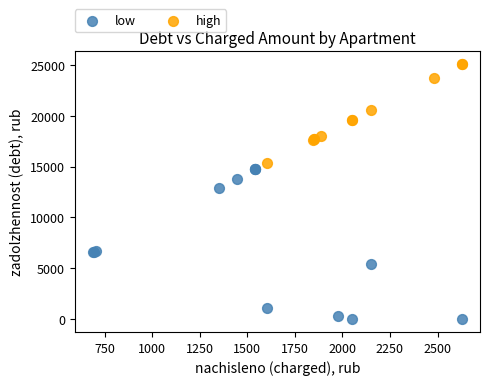

Which series reaches the minimum Y coordinate?

low